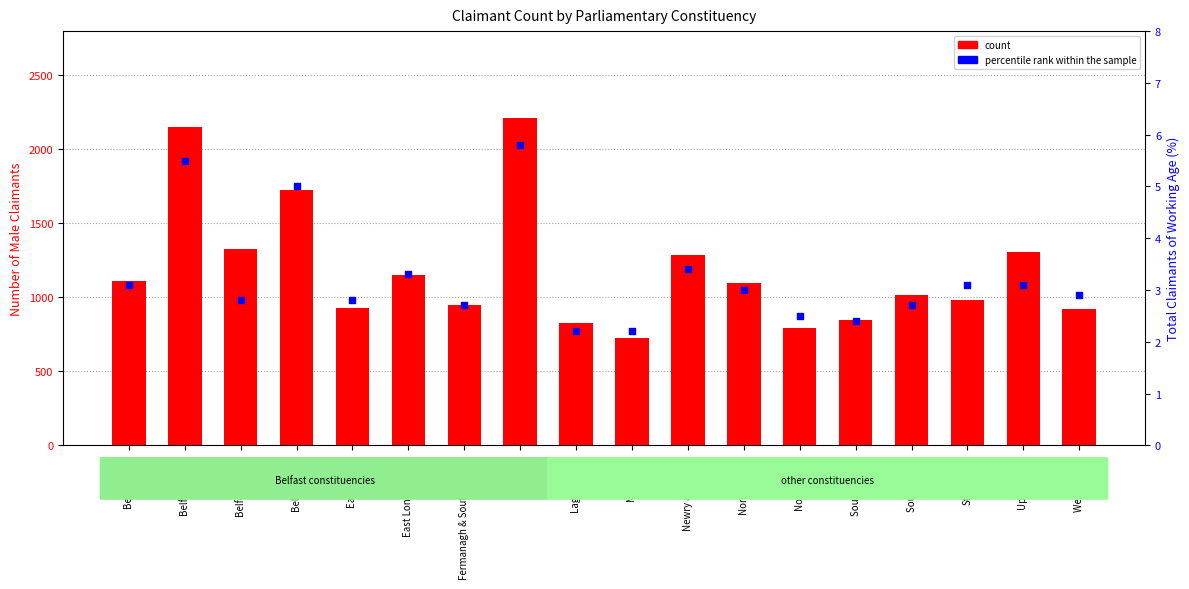

At how many categories does at least one series exceed 1633?

3